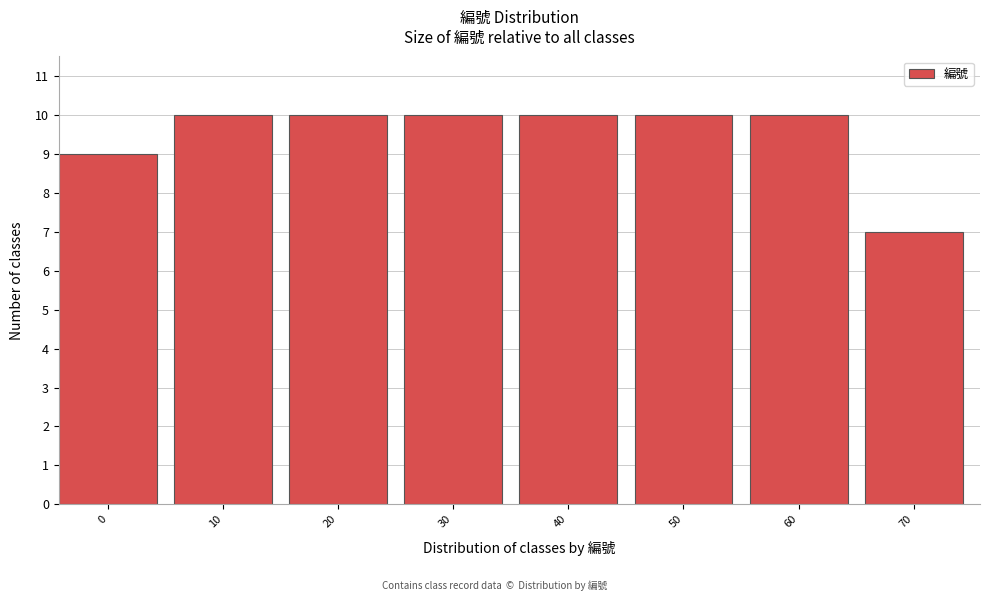

Reading left to right, what are all the values shown in this chart?

9	10	10	10	10	10	10	7